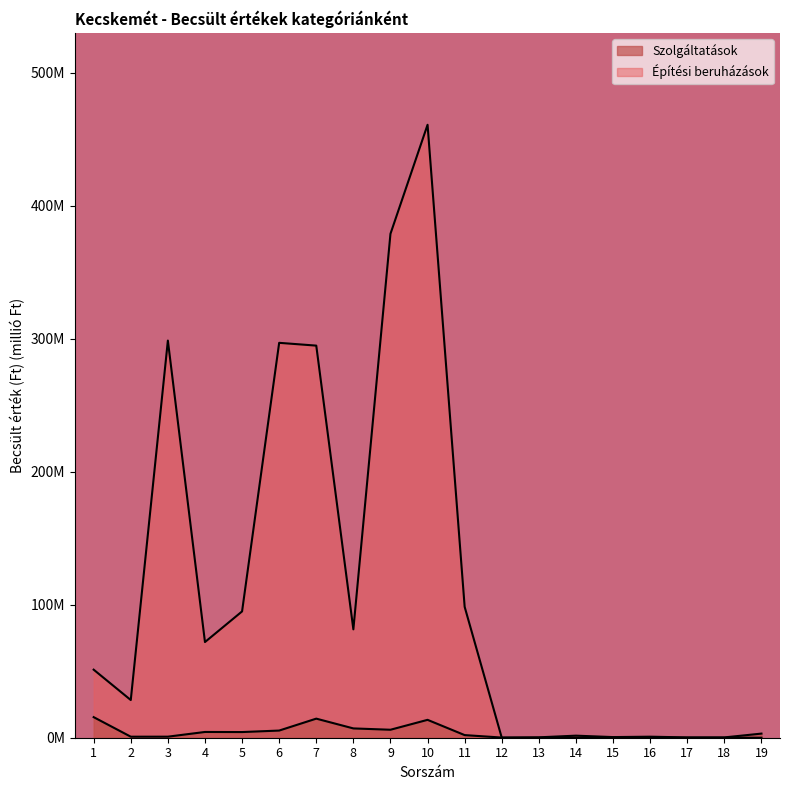

At which category does Szolgáltatások reach its first local valley?

2